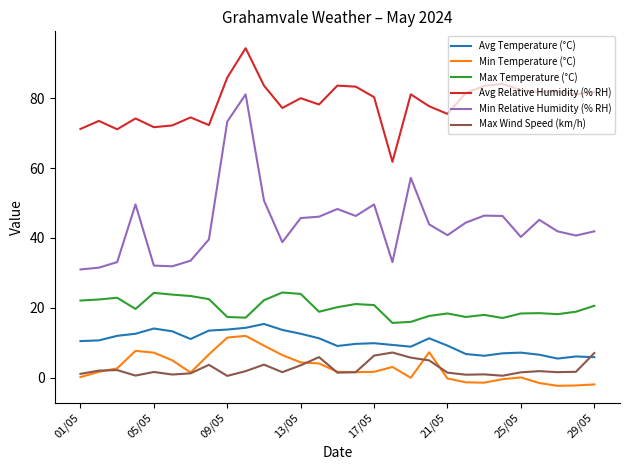

True or false: Max Temperature (°C) and Avg Temperature (°C) cross at least once.

False